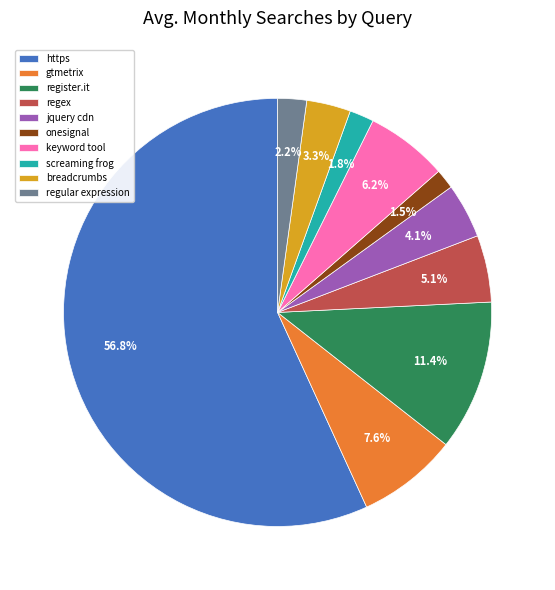

To the nearest percent, what is the difference between the largest and smallest slice percentages?

55%